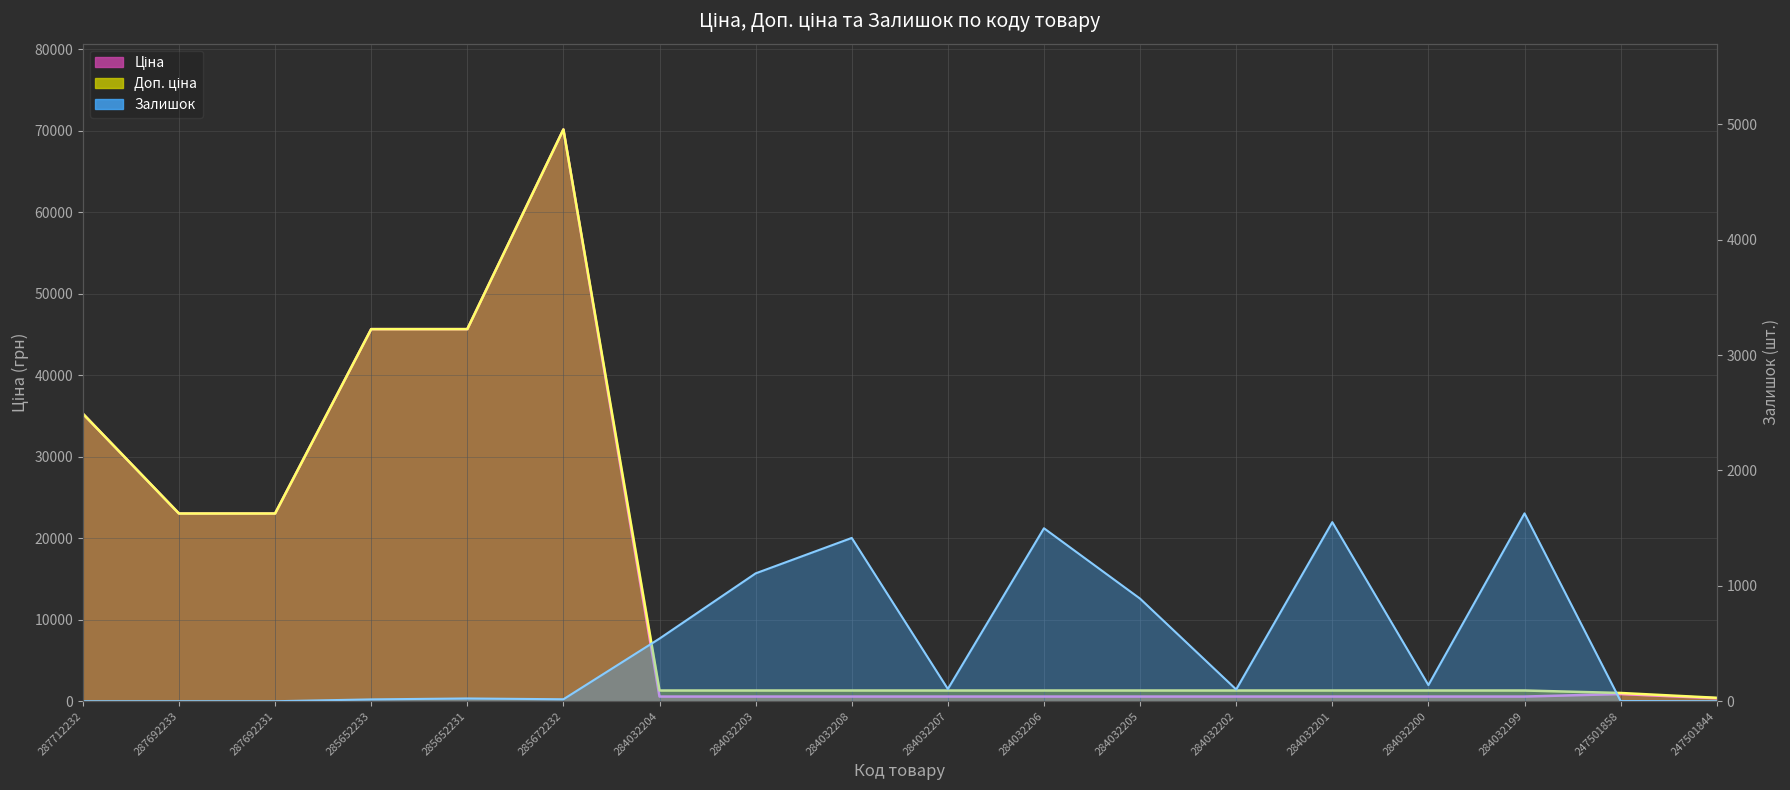

Which has a higher value, 285652233 or 284032205?

285652233